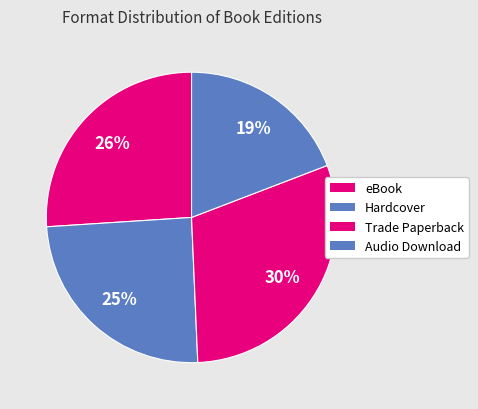

Is there any slice that represents more than half of the pie?

No